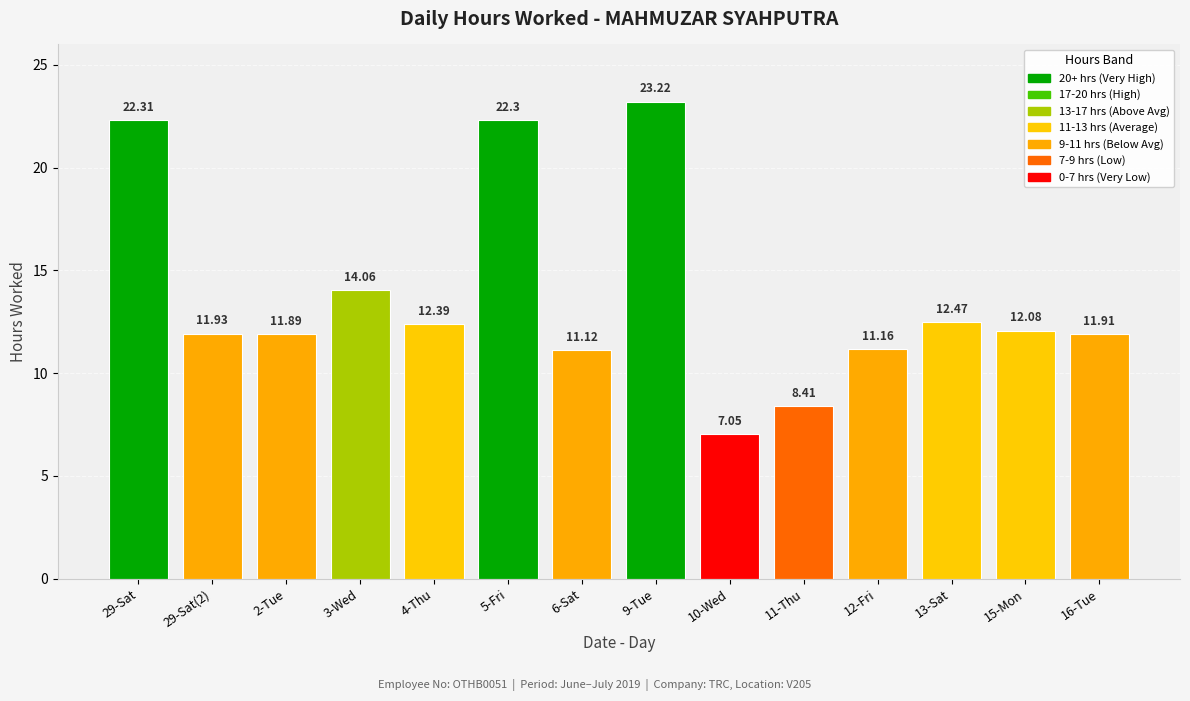

What is the difference between the maximum and second lowest values?

14.8